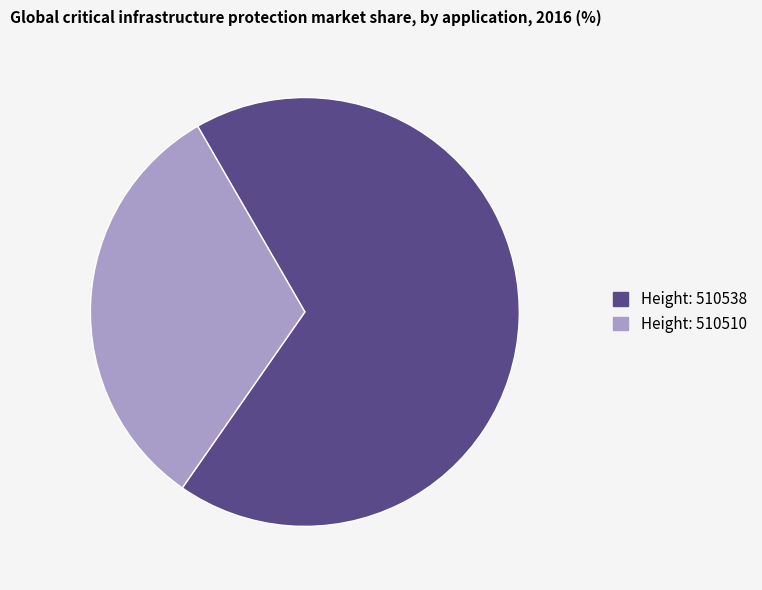

Is there a majority slice in this chart?

Yes